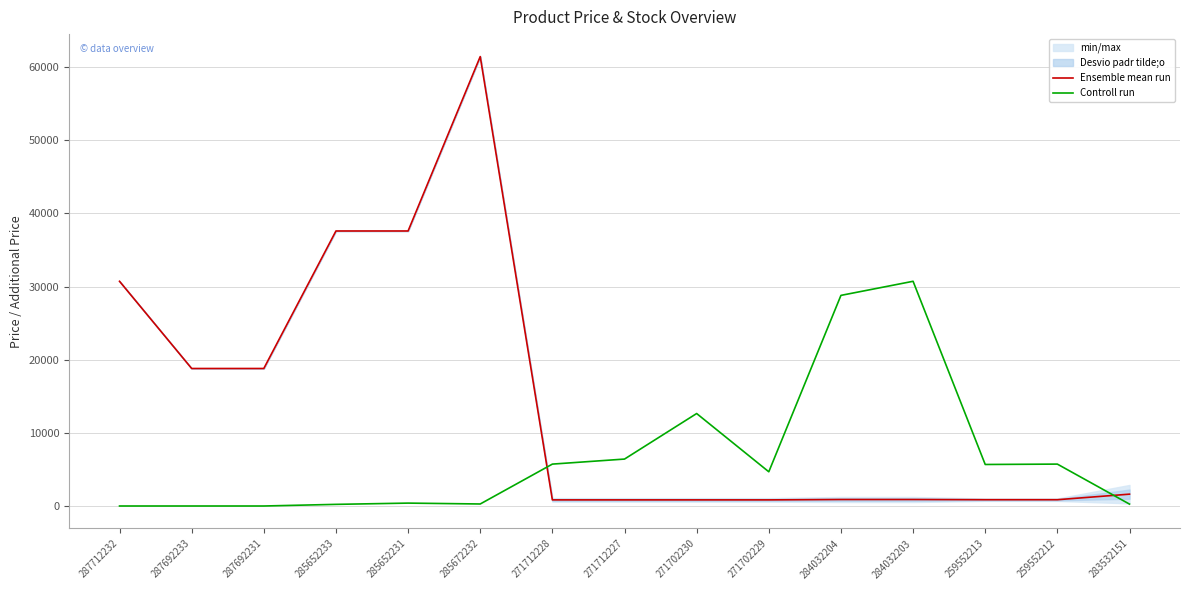

What is the difference between the second highest and second lowest values in the Ensemble mean run series?

36757.8